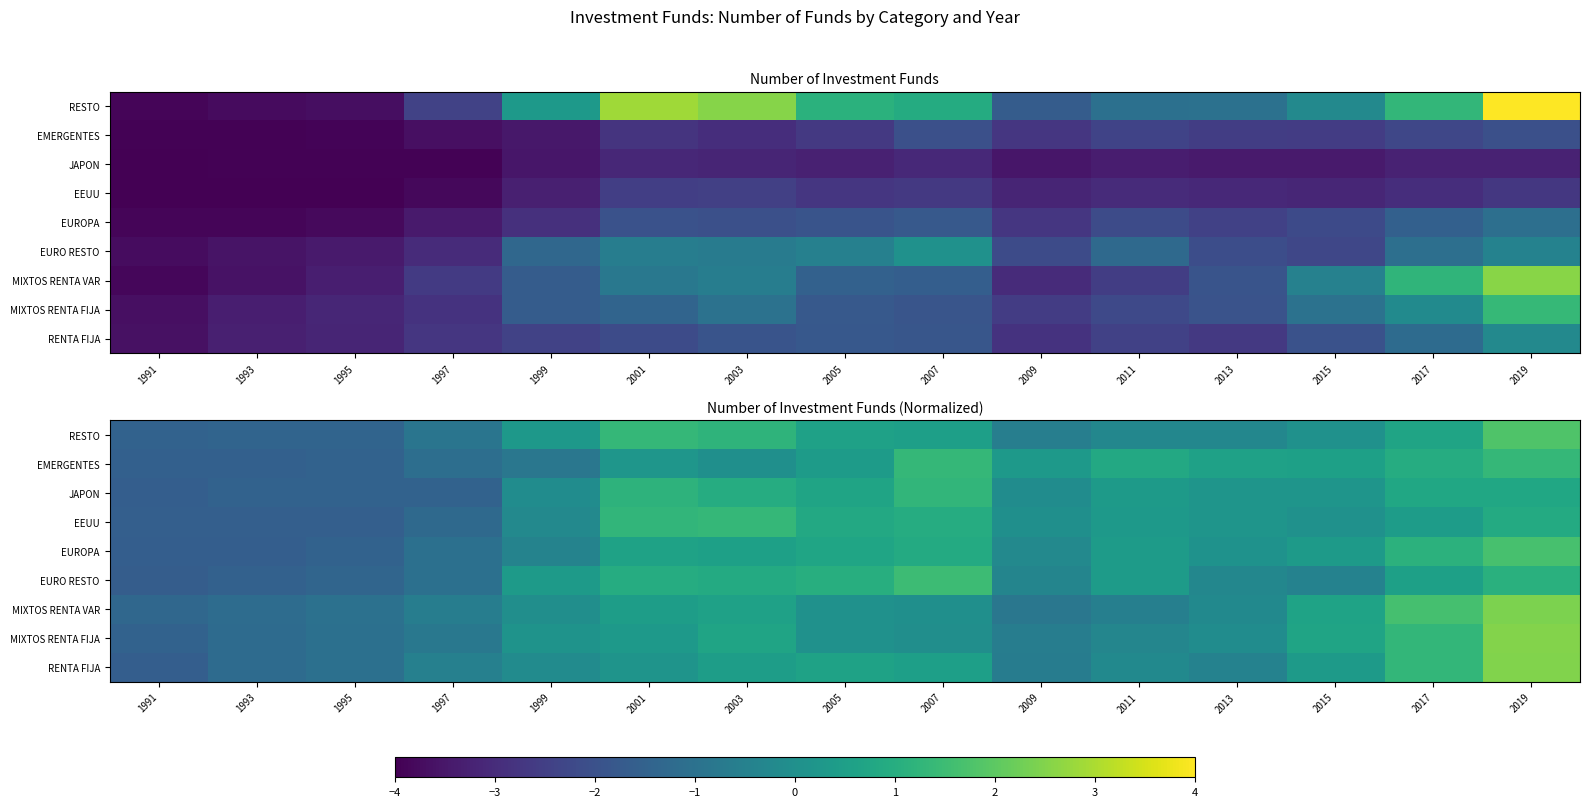

At how many categories does at least one series exceed 1?

6